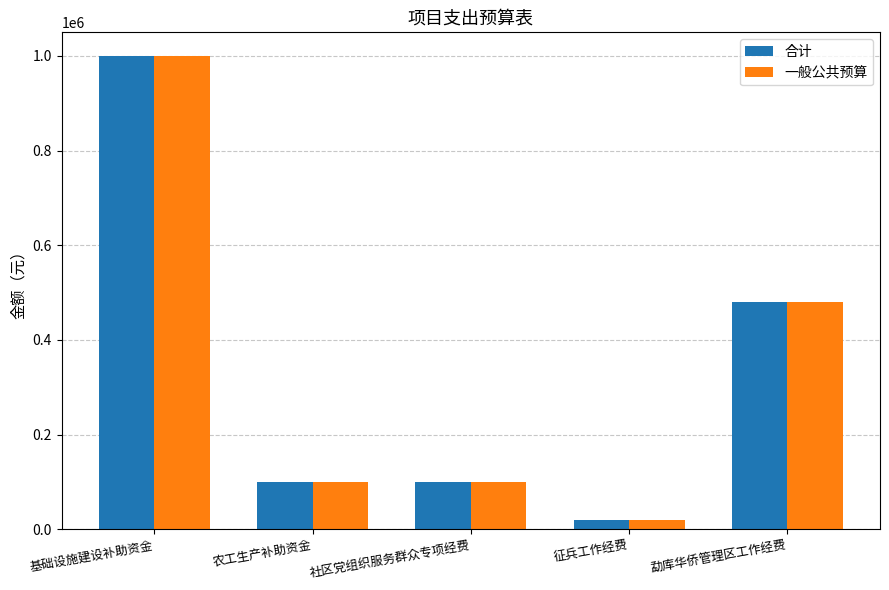

What is the label of the 1st bar from the left?

基础设施建设补助资金